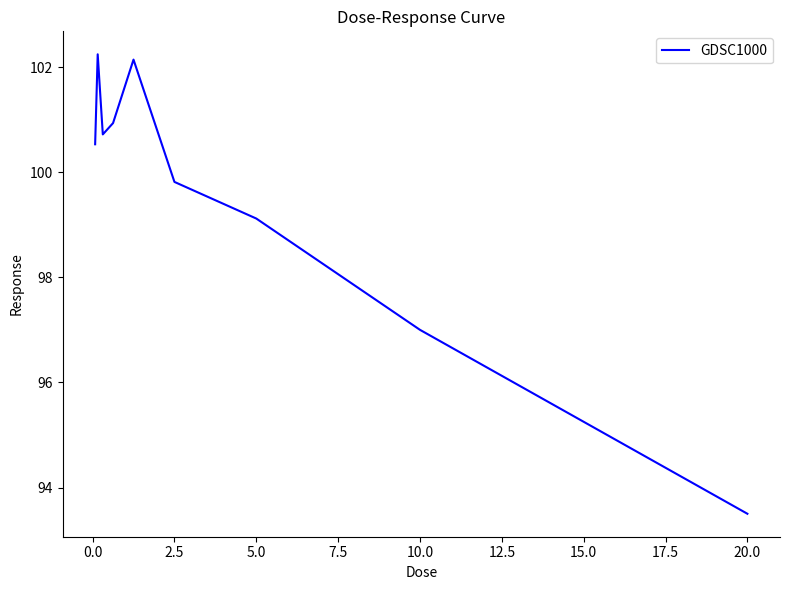

What is the difference between the maximum and minimum values?

8.7